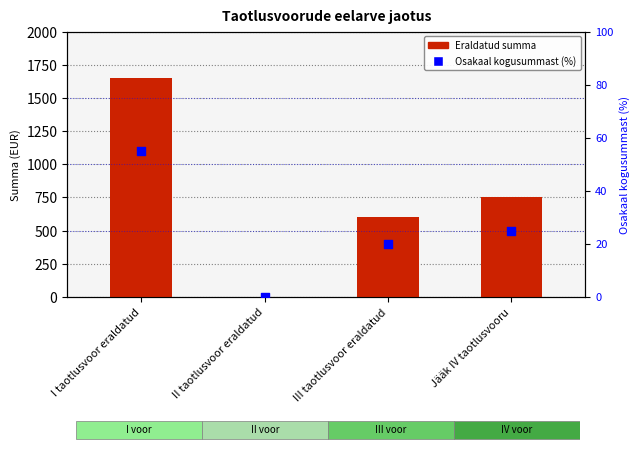

Is the value of Eraldatud summa at II taotlusvoor eraldatud greater than the value of Osakaal kogusummast (%) at III taotlusvoor eraldatud?

No